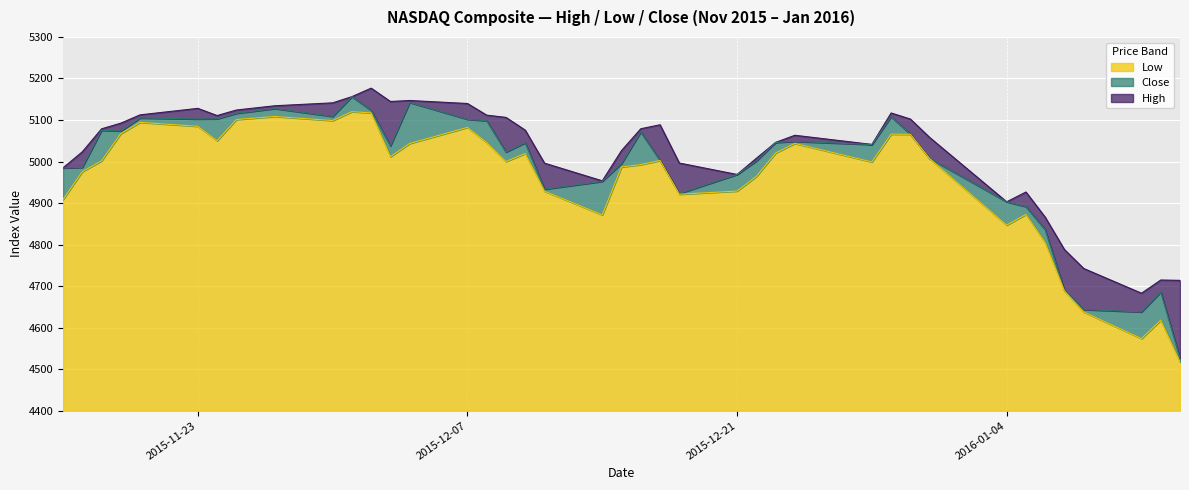

What is the greatest value displayed?

5176.8